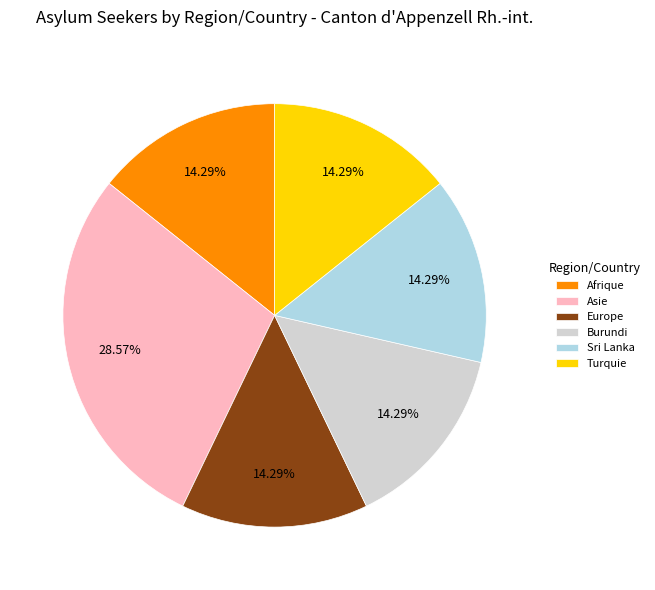

Is it true that Burundi is 6% of the pie?

False